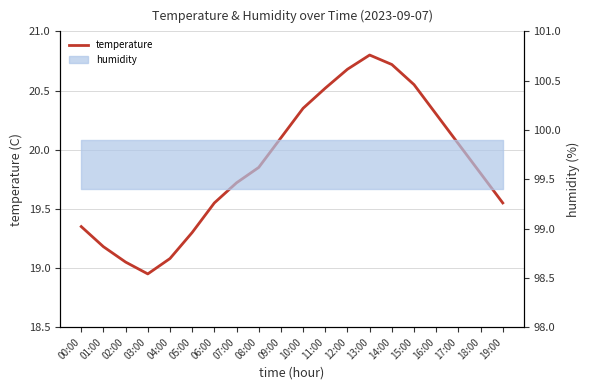

What is the approximate value at 18:00?

19.8